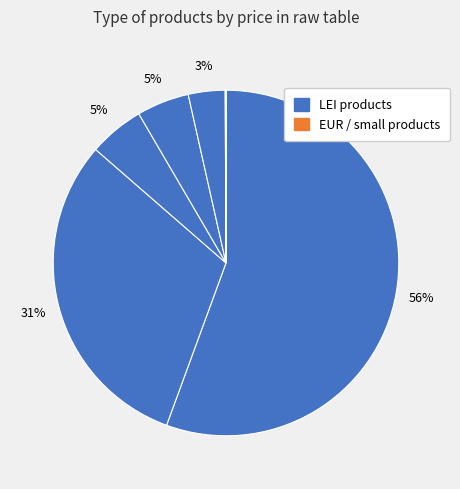

Count the number of slices in the pie.

8